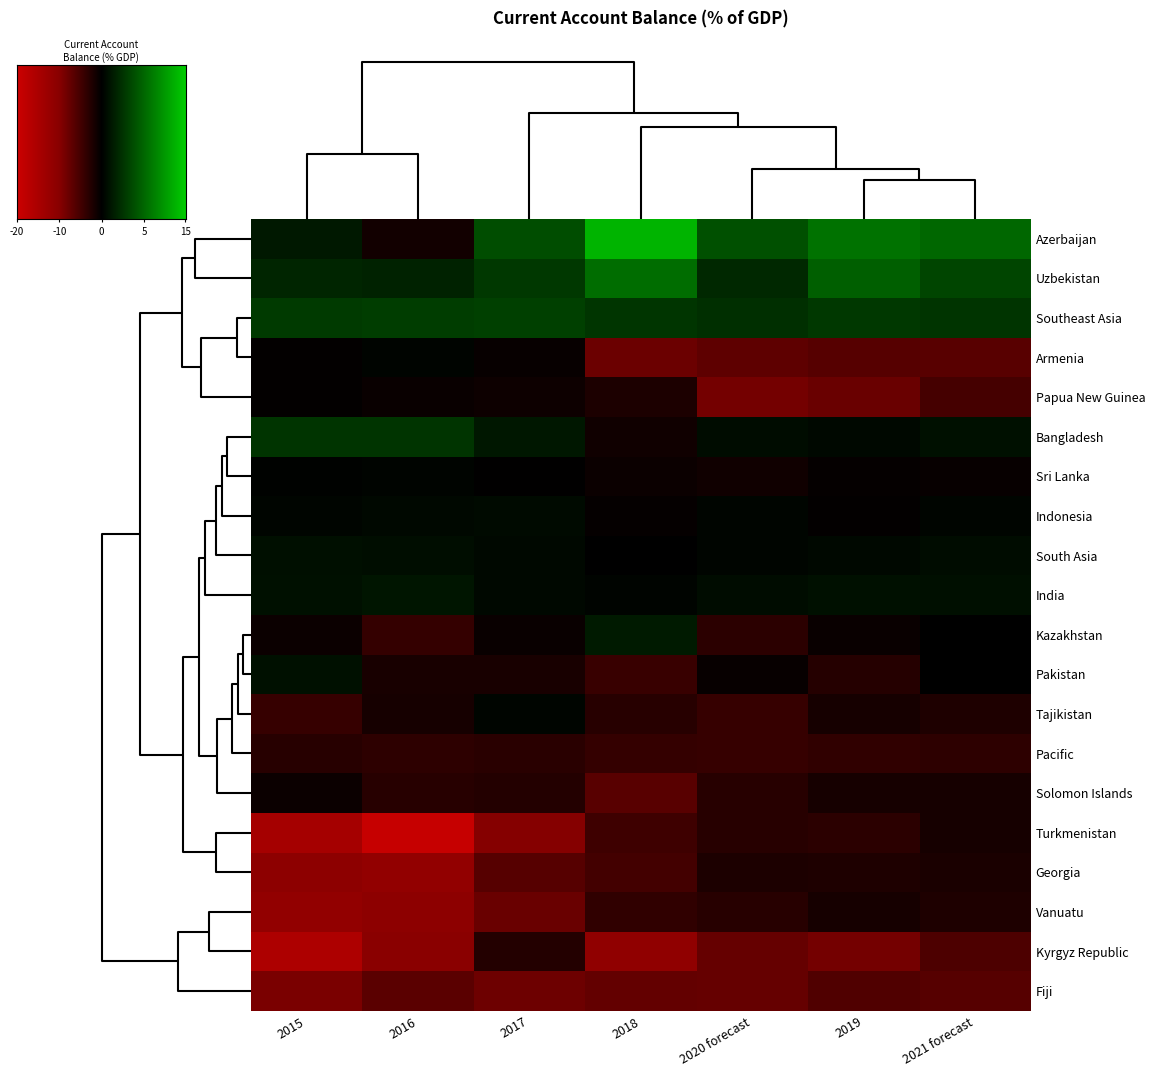

At how many categories does at least one series exceed 0?

7